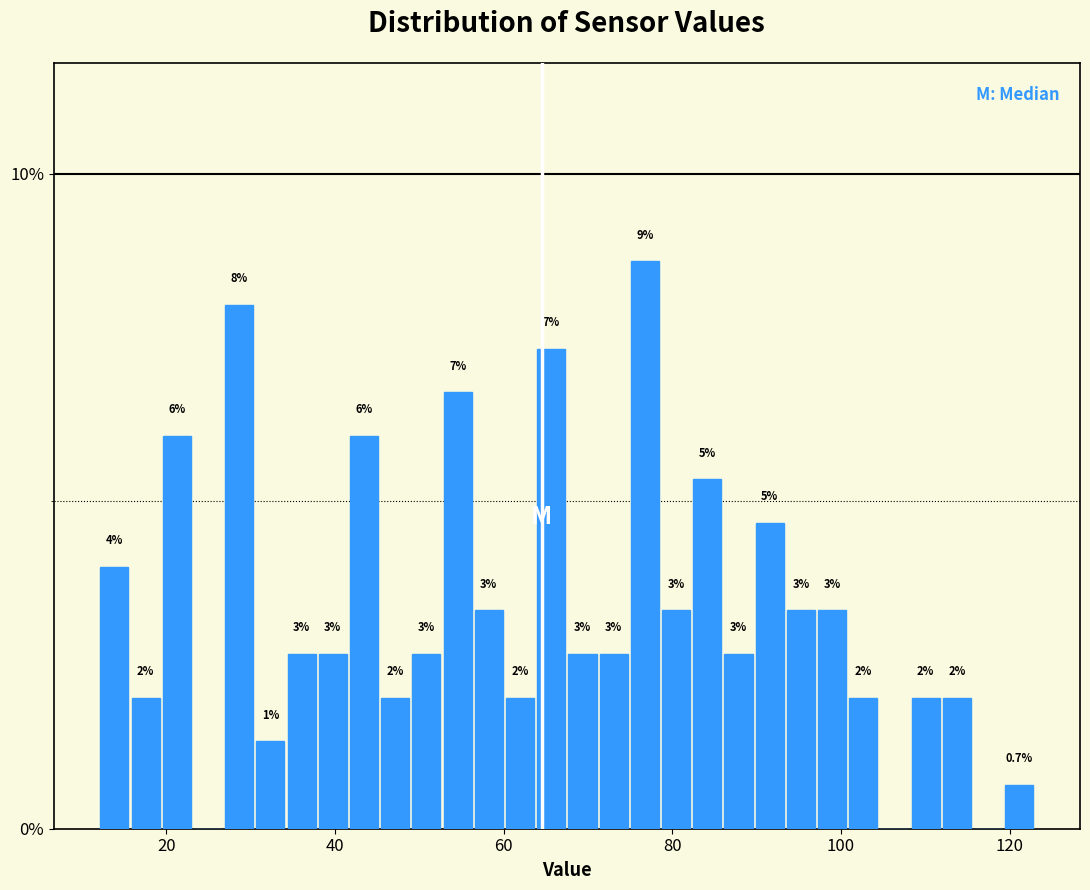

Around what value on the x-axis is the tallest bar? Give the approximate position of its centre, as read against the axis.

76